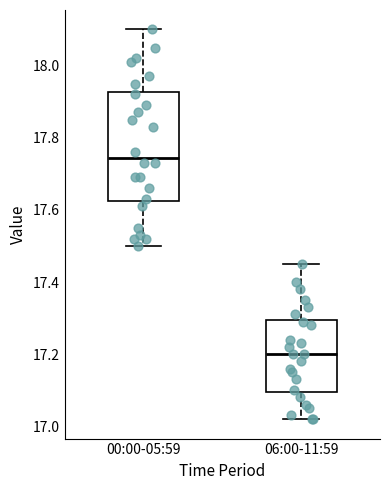

Which box has the highest median line?

00:00-05:59